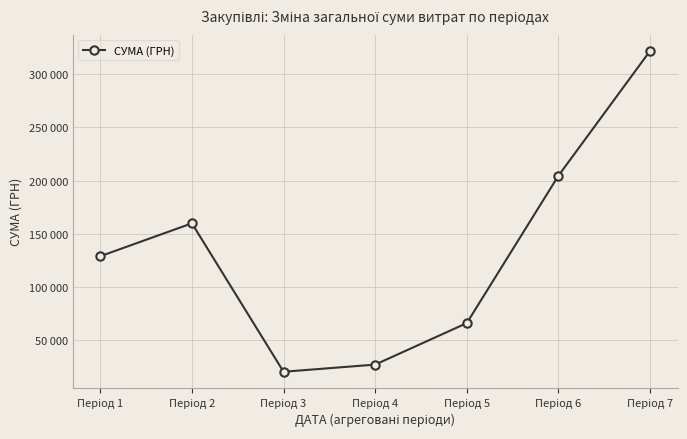

Approximately how many times larger is the value at Період 1 compared to Період 2?

0.8